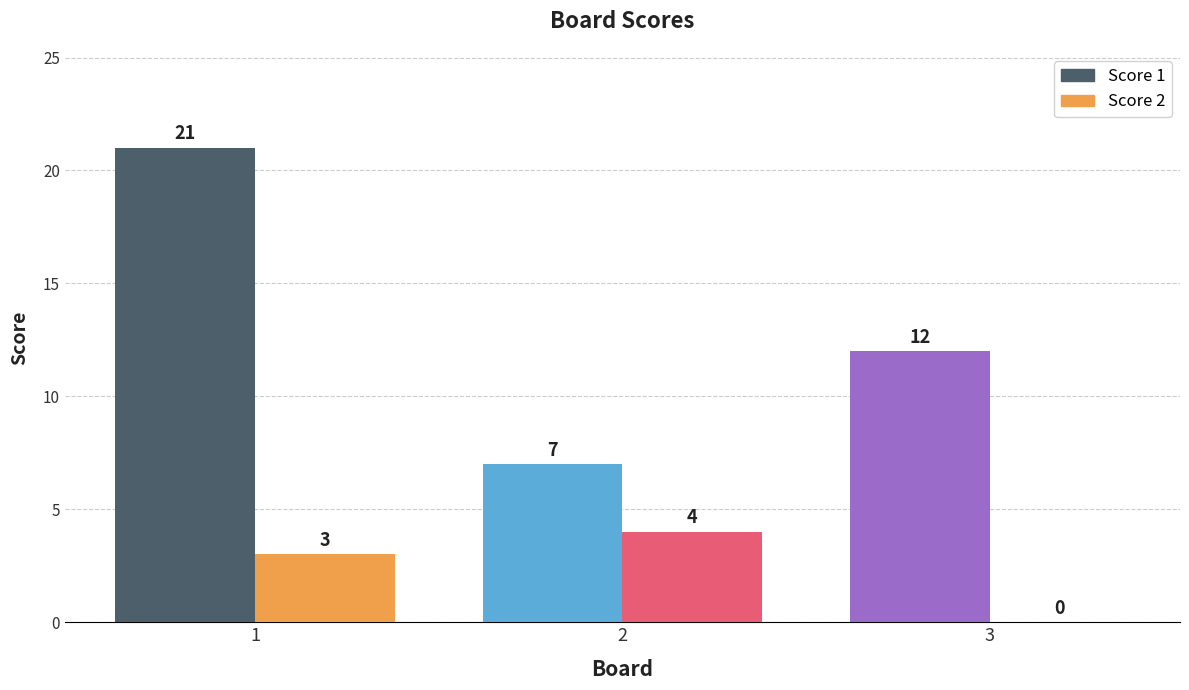

Is the value of Score 1 at 2 greater than the value of Score 2 at 1?

Yes